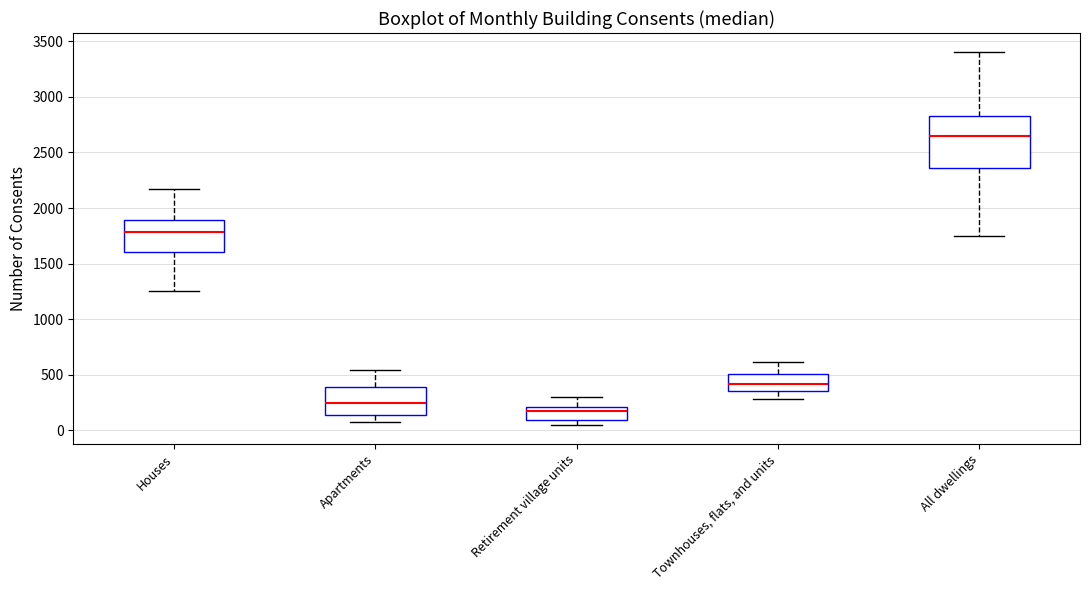

Comparing the boxes themselves (not the whiskers), which one is the tallest?

All dwellings